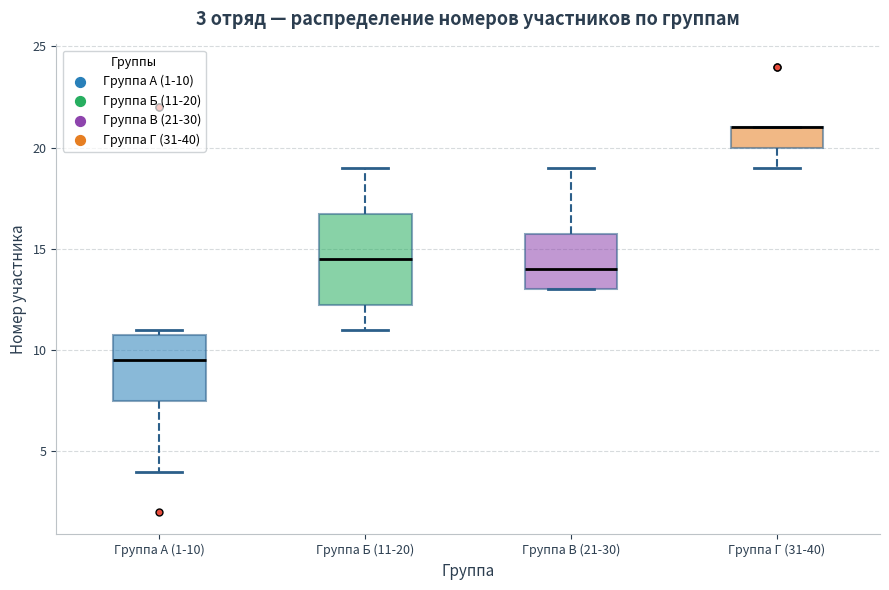

Comparing the boxes themselves (not the whiskers), which one is the tallest?

Группа Б (11-20)